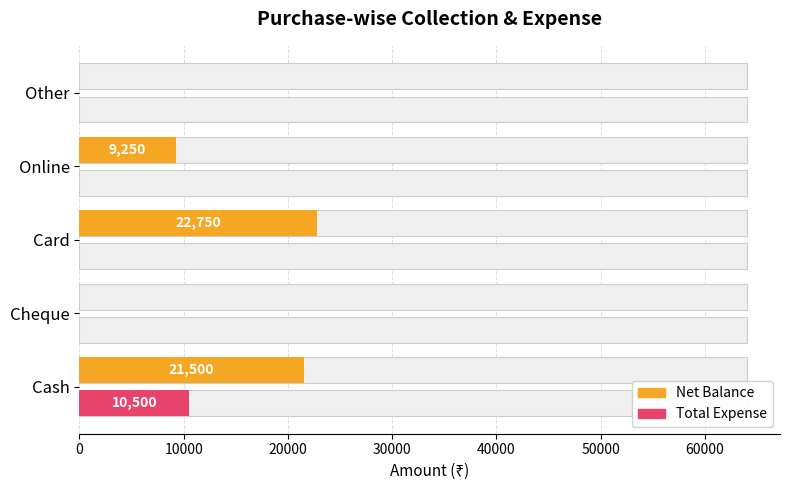

Which series has the largest total across all categories?

Net Balance